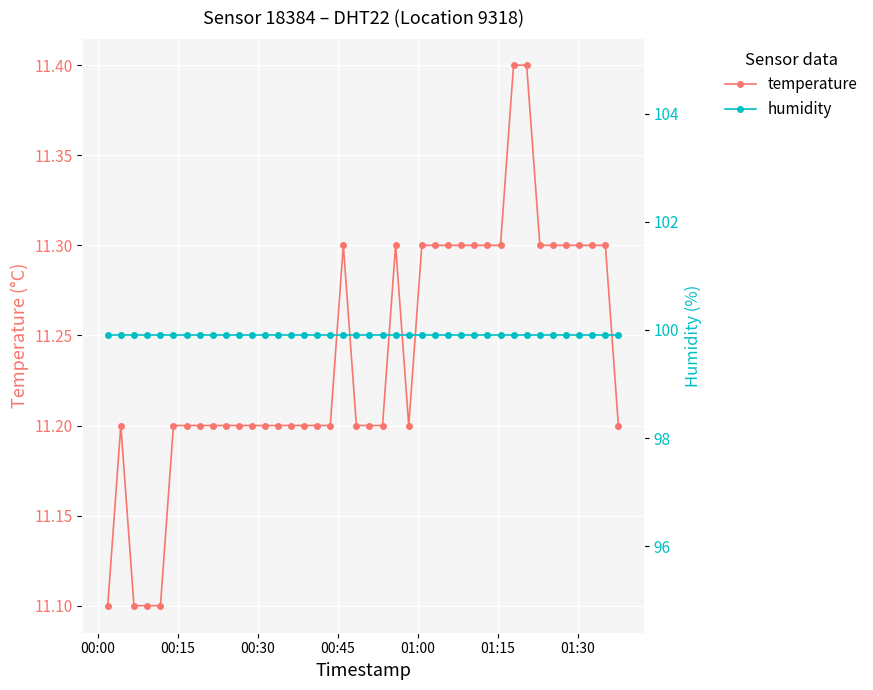

What are all the series names shown in the legend?

temperature, humidity